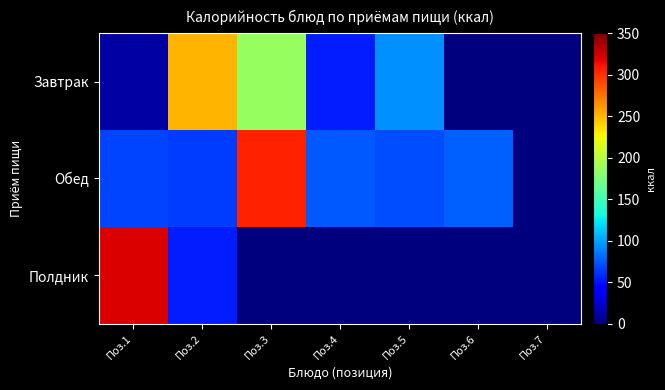

Reading left to right, extract all data points from this chart.

Завтрак: Поз.1=12.0	Поз.2=250.3	Поз.3=187.0	Поз.4=53.4	Поз.5=94.0	Поз.6=0.0	Поз.7=0.0
Обед: Поз.1=67.1	Поз.2=65.5	Поз.3=305.8	Поз.4=74.6	Поз.5=70.5	Поз.6=77.7	Поз.7=0.0
Полдник: Поз.1=321.6	Поз.2=53.4	Поз.3=0.0	Поз.4=0.0	Поз.5=0.0	Поз.6=0.0	Поз.7=0.0